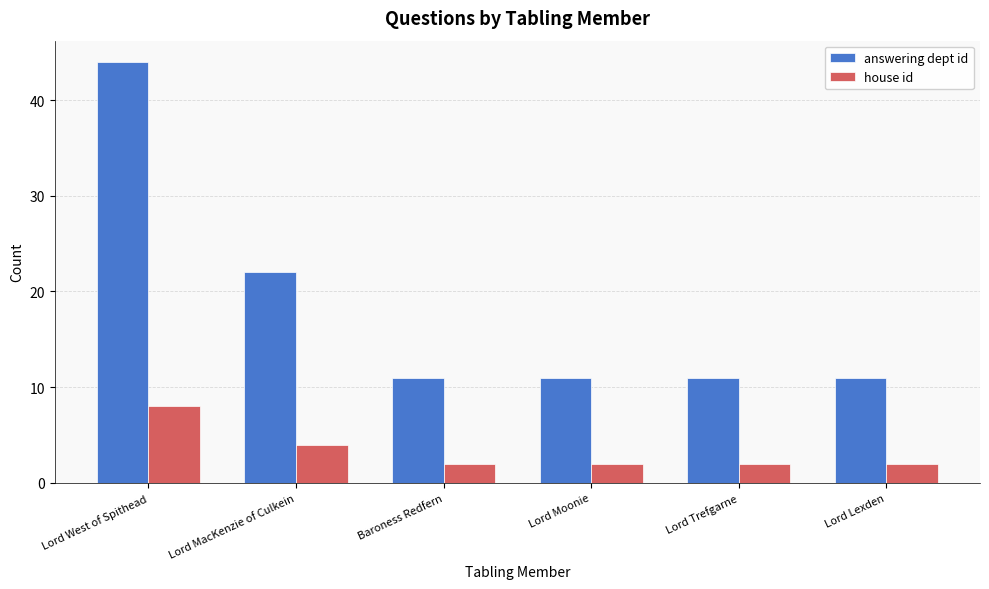

Rank the series at Baroness Redfern from lowest to highest value.

house id, answering dept id